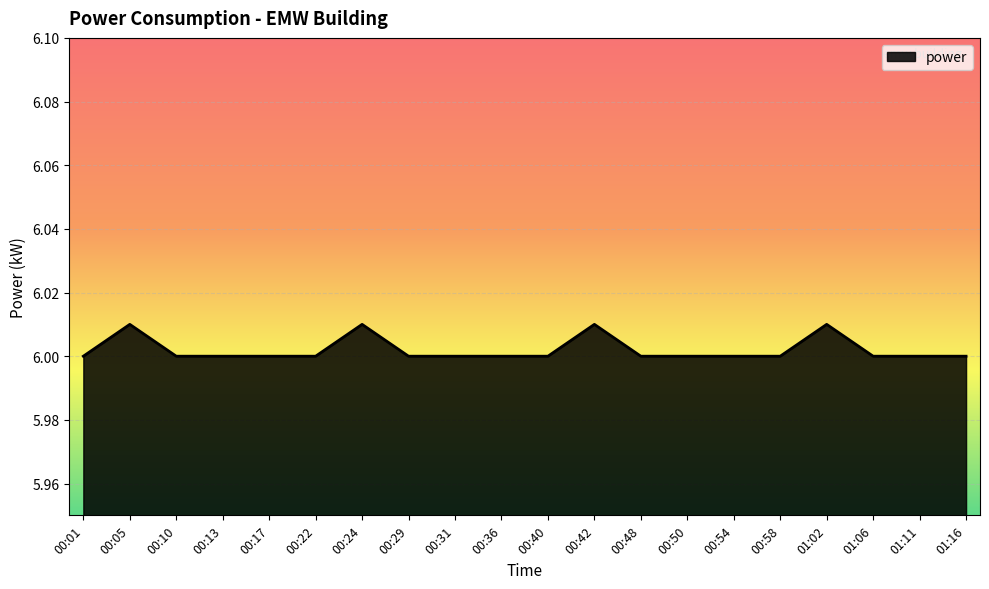

The value at 00:31 is 8.4. True or false?

False